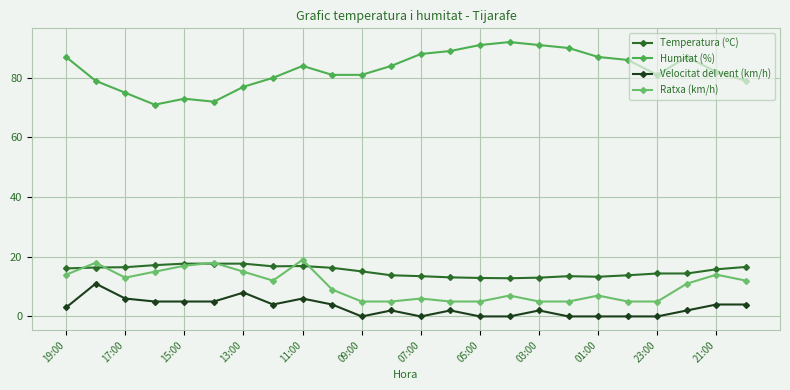

Which series has the largest total across all categories?

Humitat (%)